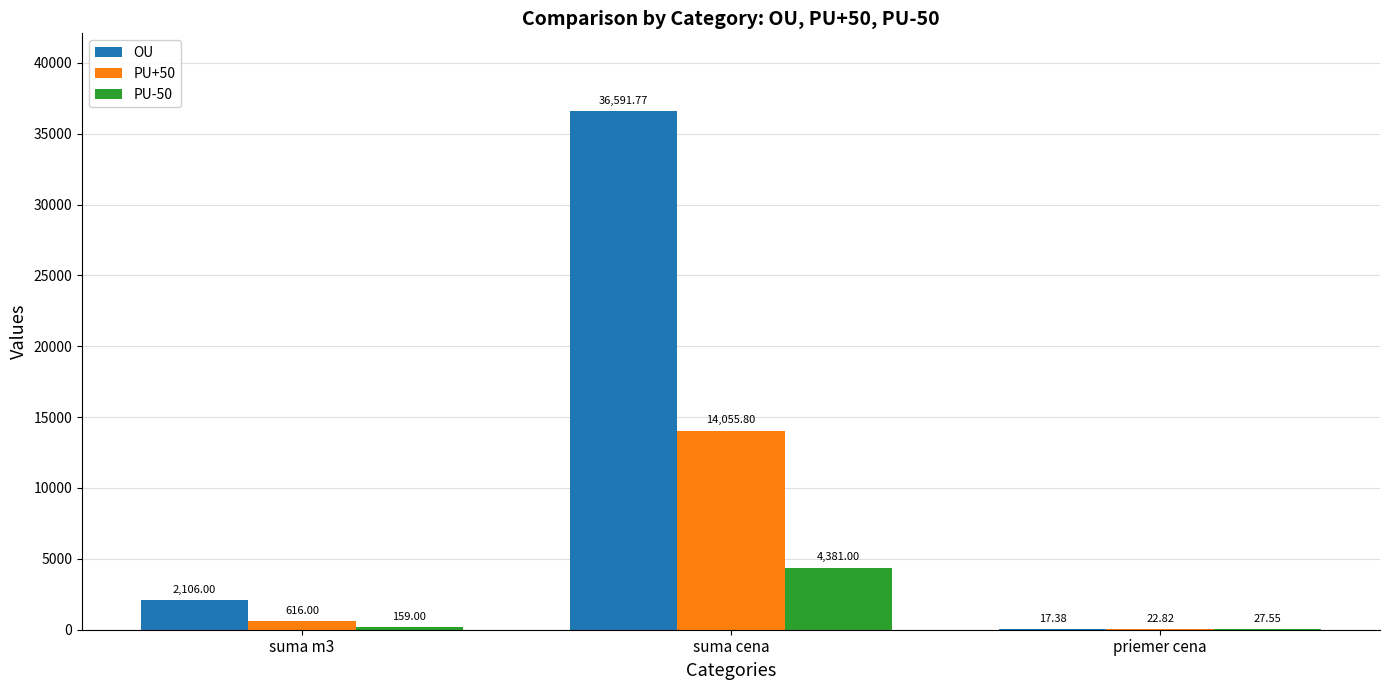

Between suma m3 and priemer cena, which series saw the biggest shift?

OU